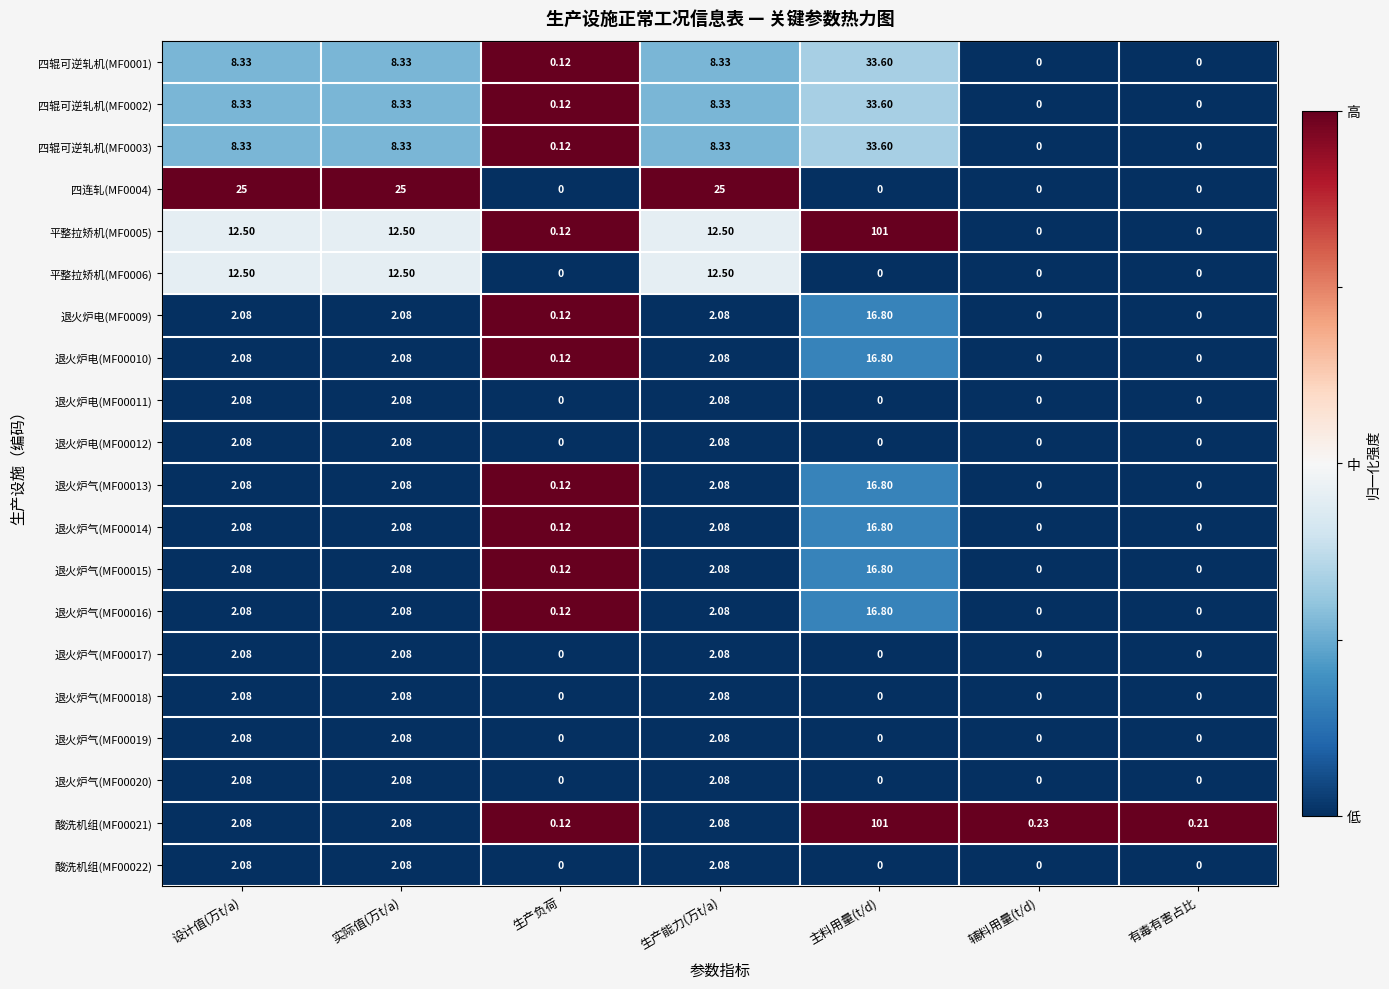

Is the value of 退火炉电(MF0009) at 主料用量(t/d) greater than the value of 平整拉矫机(MF0005) at 有毒有害占比?

Yes